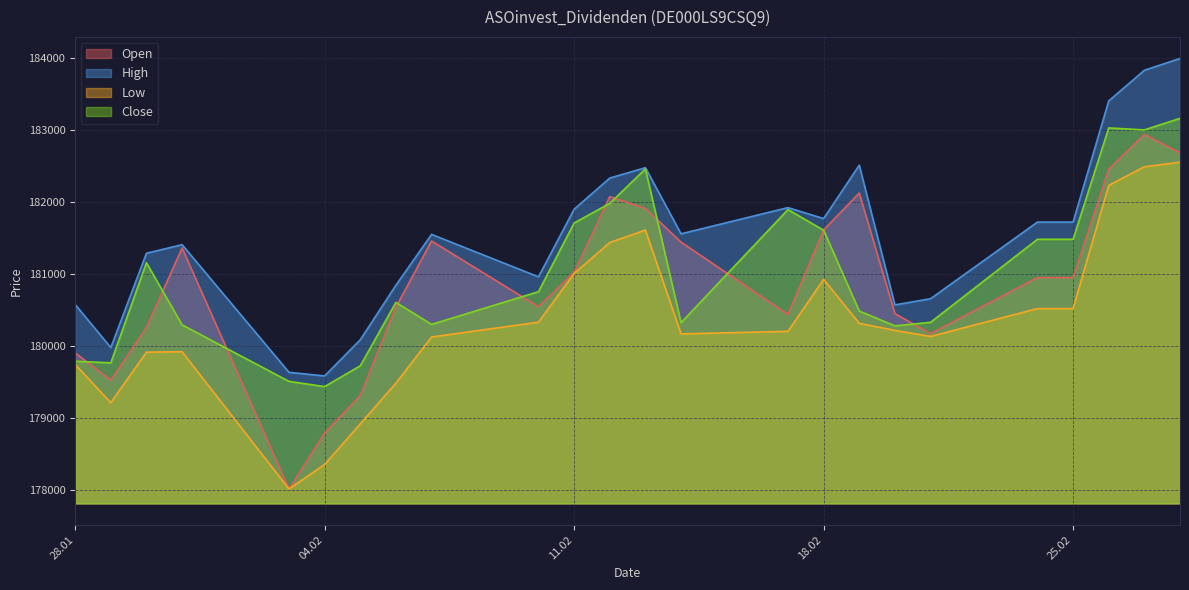

Is the value of Open at 17.02.2025 greater than the value of Close at 07.02.2025?

Yes